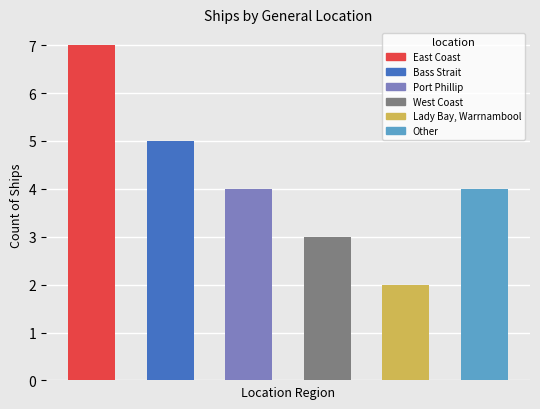

Which category has the highest value across all series?

East Coast